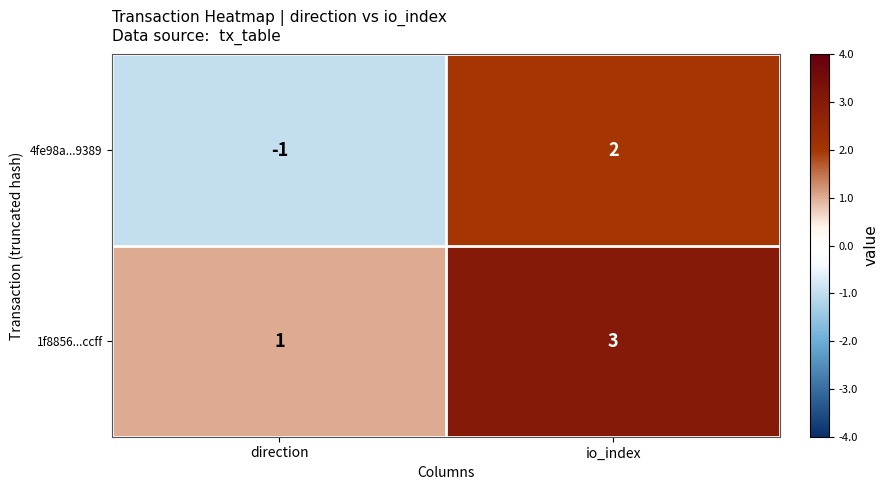

How many distinct data groups are displayed?

2